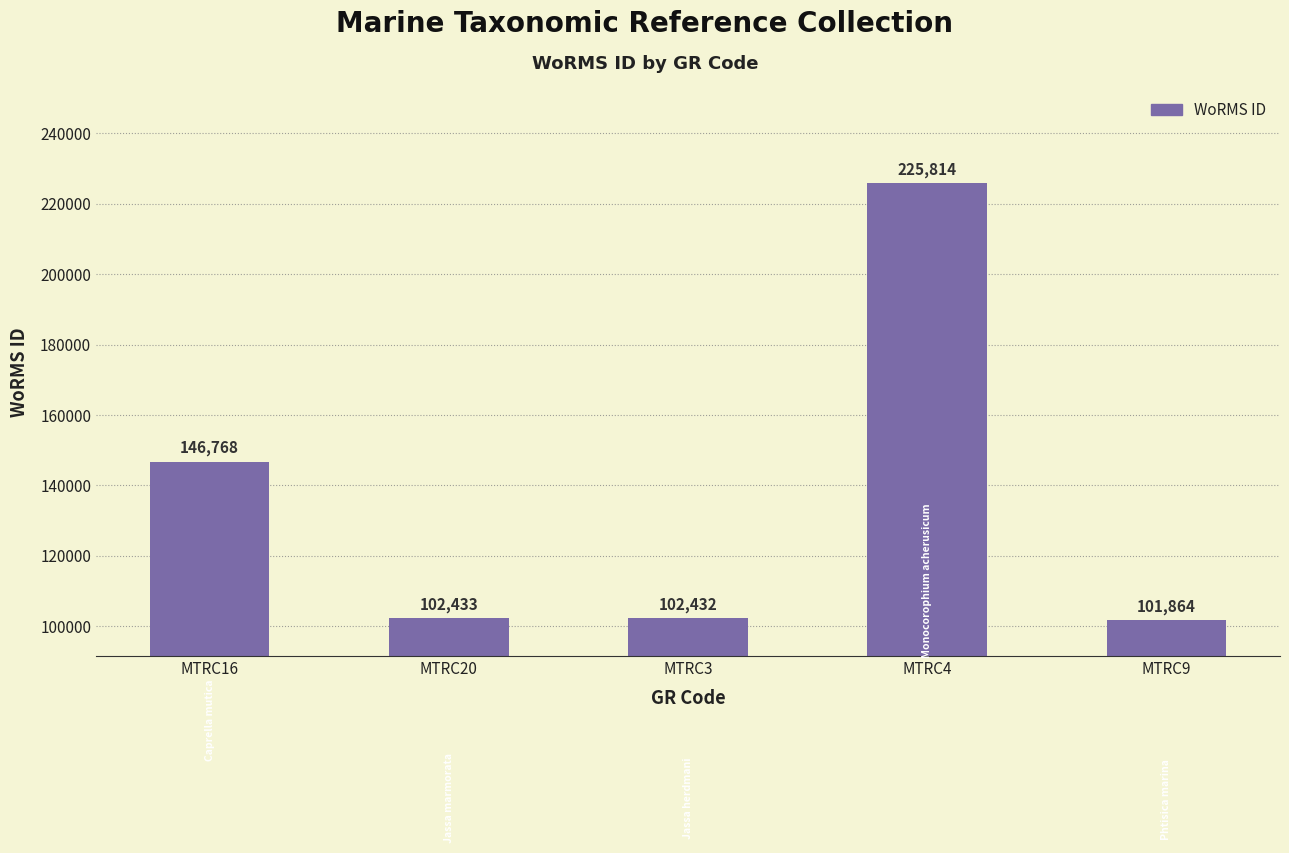

Rank the categories by value from highest to lowest.

MTRC4, MTRC16, MTRC20, MTRC3, MTRC9